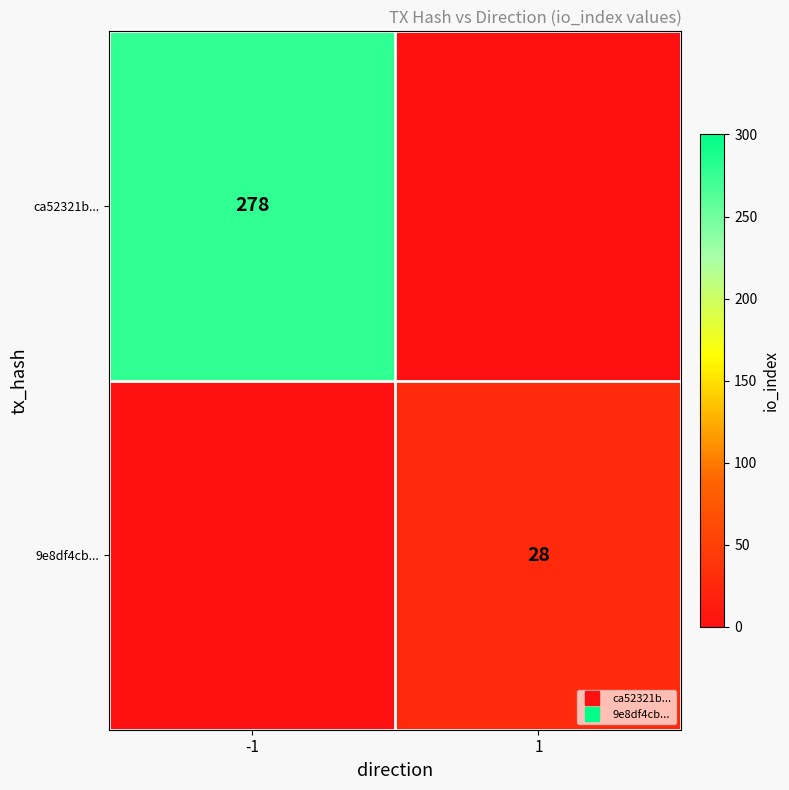

How many distinct data groups are displayed?

2